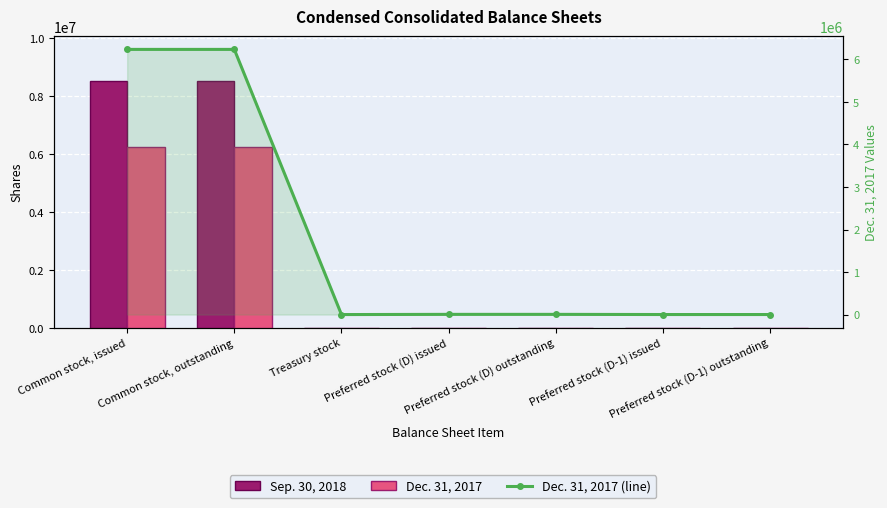

How many values in the Sep. 30, 2018 series are below 4725?

3